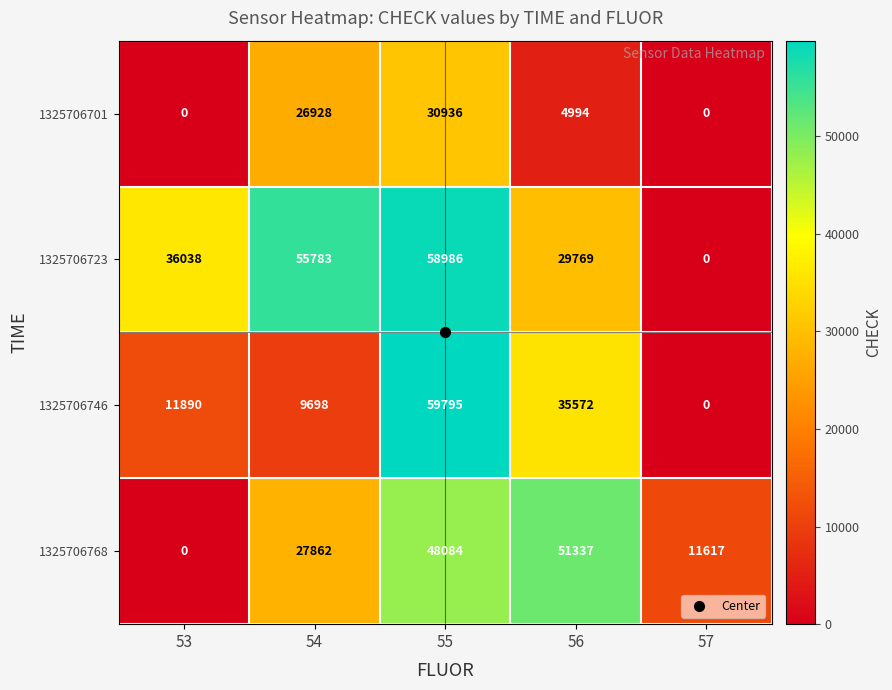

How many categories are shown in the chart?

5